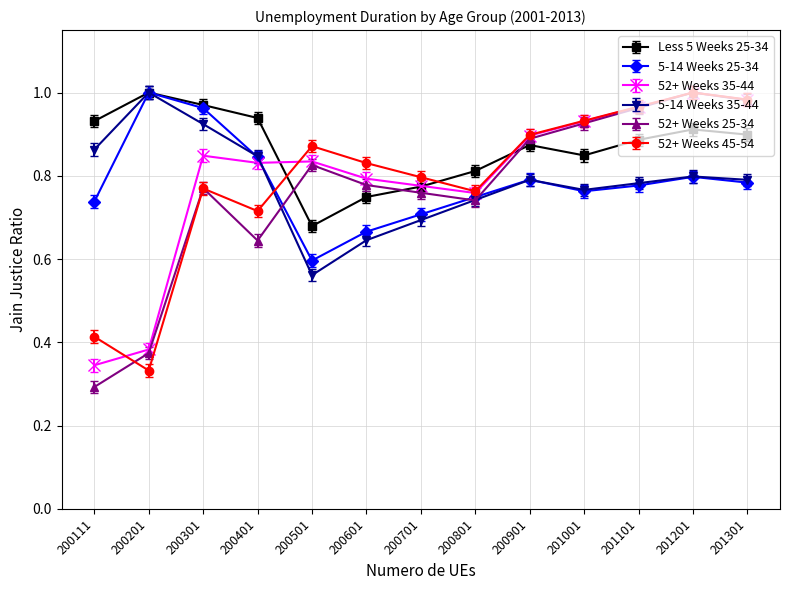

What are all the series names shown in the legend?

Less 5 Weeks 25-34, 5-14 Weeks 25-34, 52+ Weeks 35-44, 5-14 Weeks 35-44, 52+ Weeks 25-34, 52+ Weeks 45-54